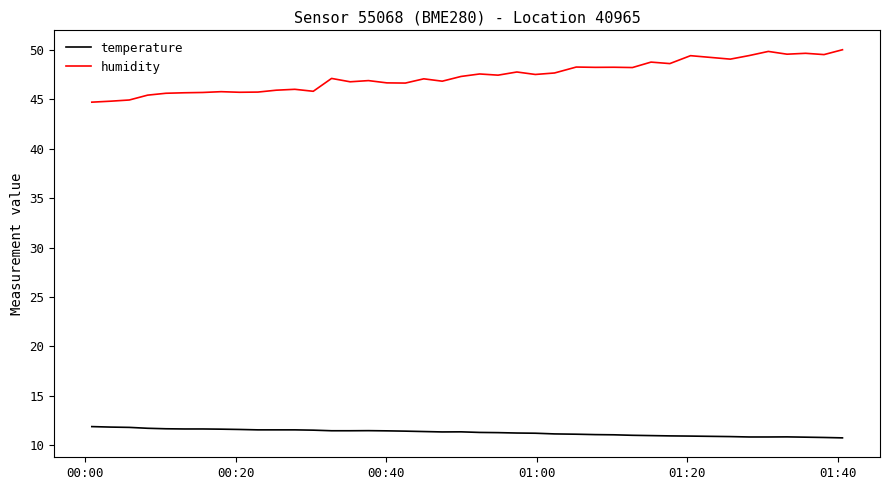

True or false: temperature and humidity intersect in this chart.

False